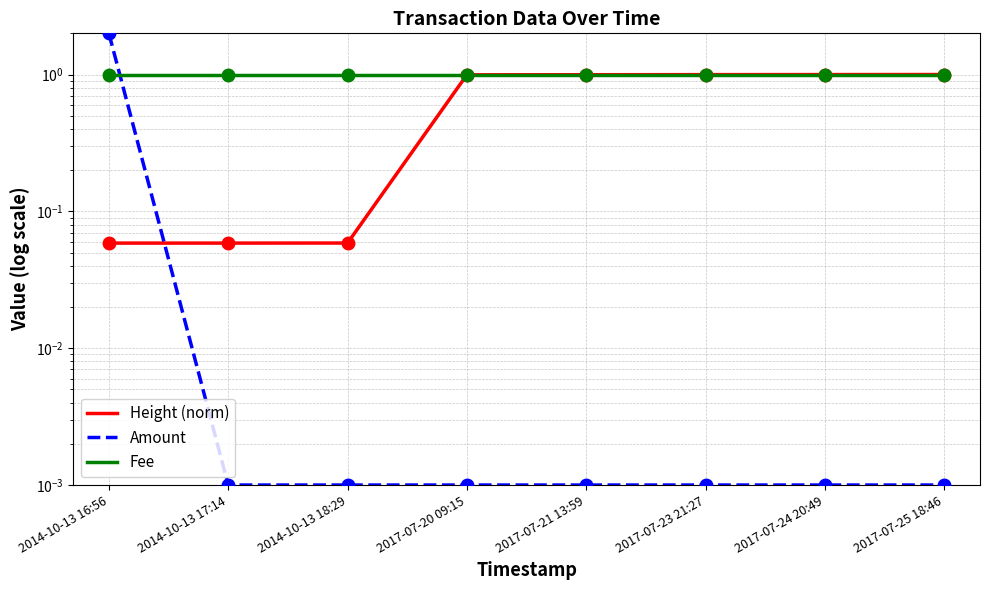

True or false: Fee has more than 2 interior local peaks.

False